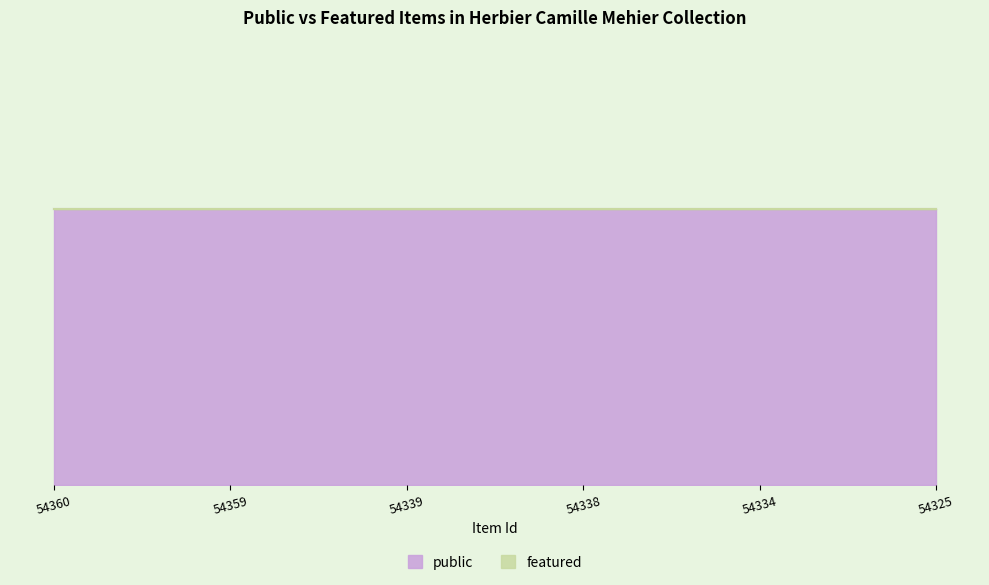

True or false: public and featured intersect in this chart.

False